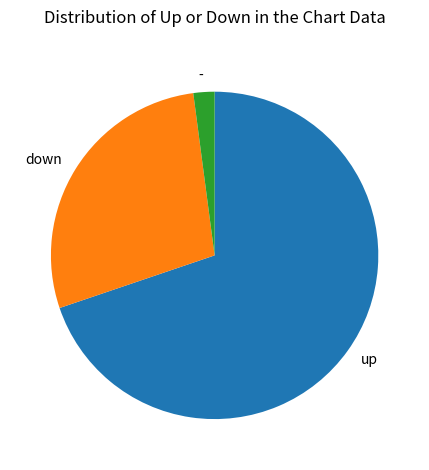

Approximately how many times larger is the value at up compared to down?

2.5